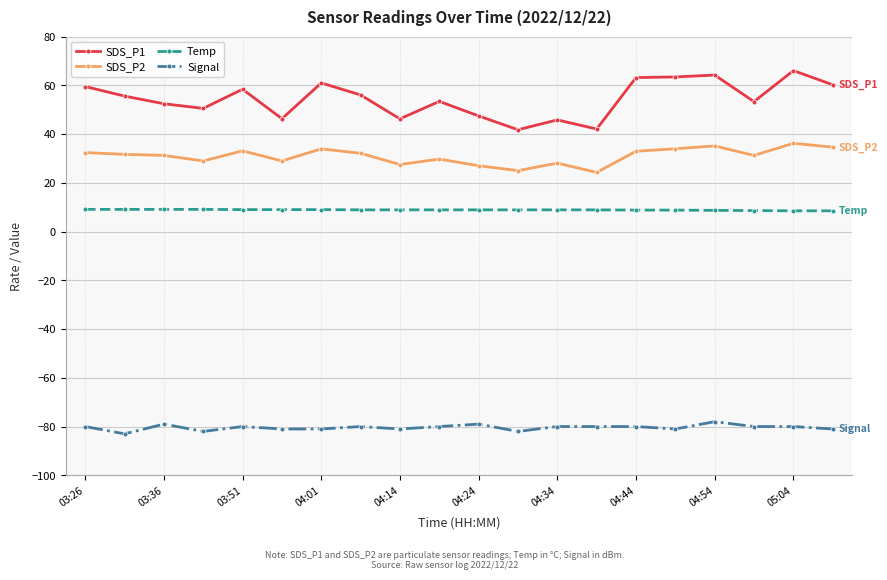

True or false: SDS_P2 has more than 2 points higher than both neighbors.

True